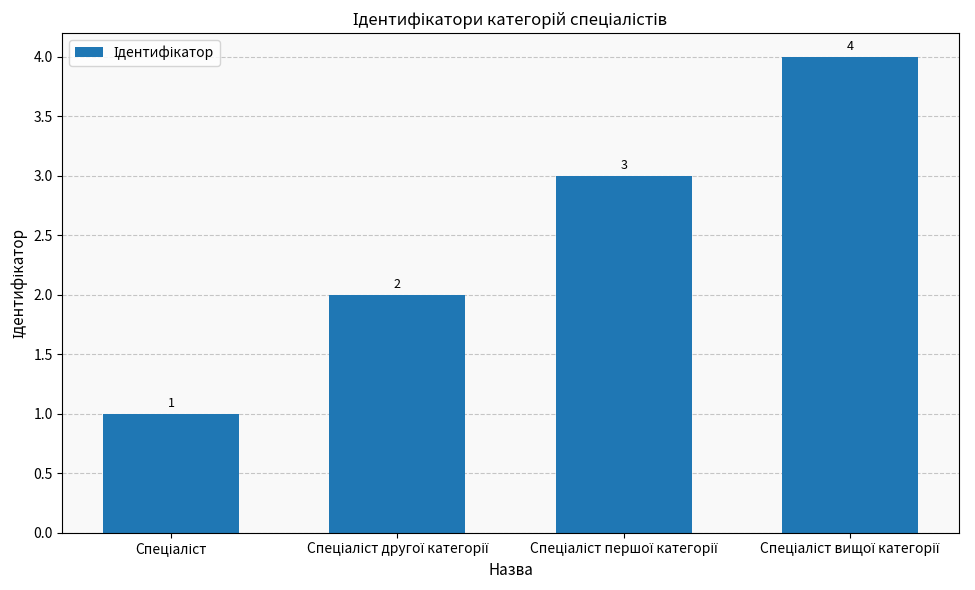

Does the chart contain stacked bars?

No